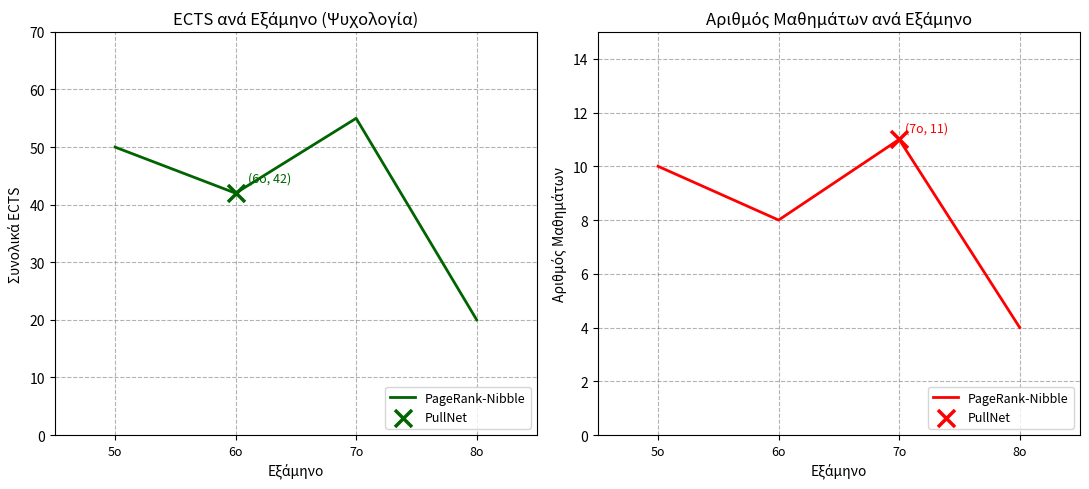

Between 5ο and 6ο, which is larger?

5ο